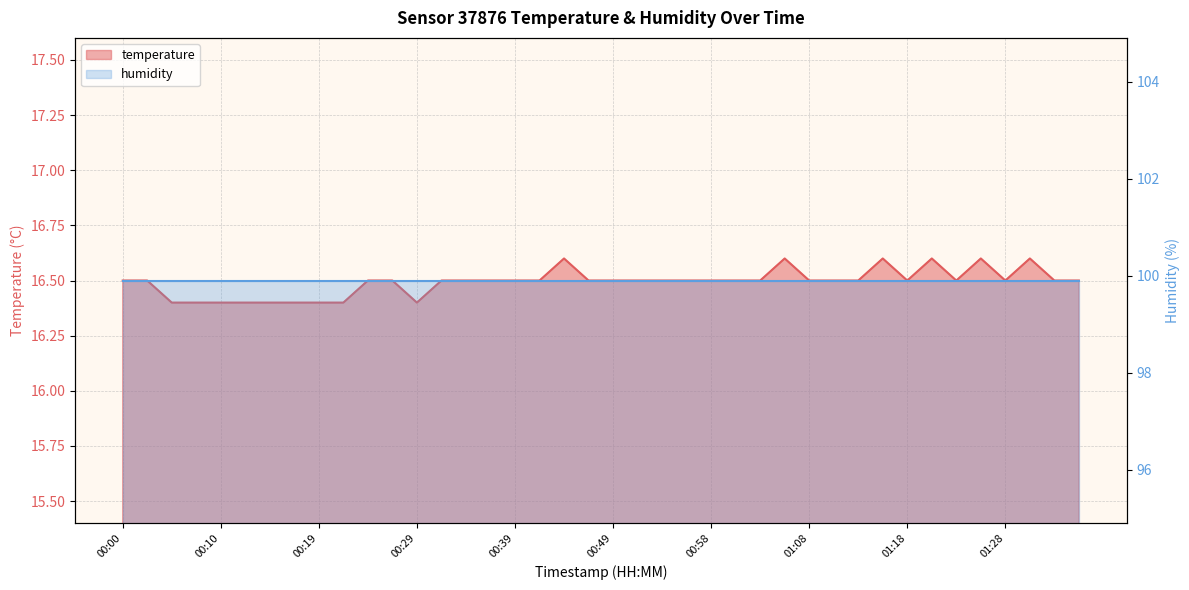

Rank the categories by value from lowest to highest.

00:05, 00:07, 00:10, 00:12, 00:15, 00:17, 00:19, 00:22, 00:29, 00:00, 00:02, 00:24, 00:27, 00:32, 00:34, 00:36, 00:39, 00:41, 00:46, 00:49, 00:51, 00:53, 00:56, 00:58, 01:01, 01:03, 01:08, 01:11, 01:13, 01:18, 01:23, 01:28, 01:33, 01:36, 00:44, 01:06, 01:16, 01:21, 01:26, 01:31